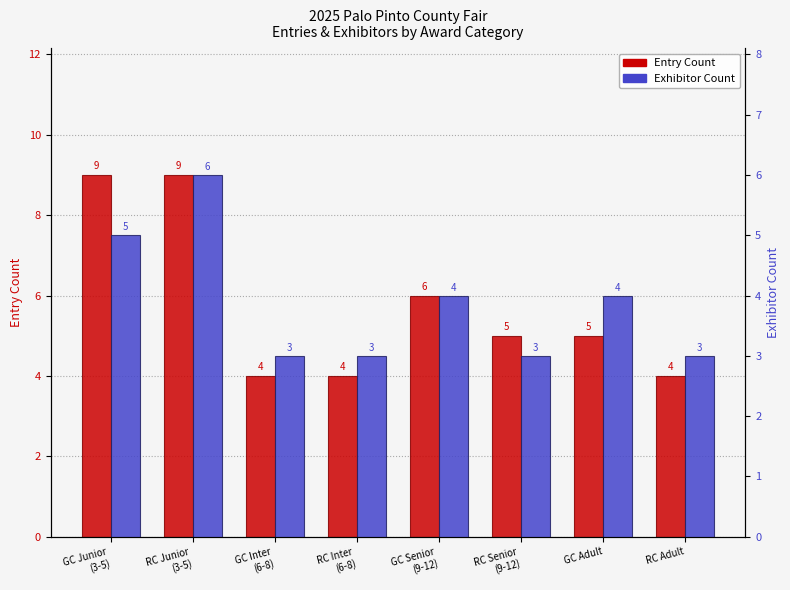

Count the Exhibitor Count values in the range 3 to 5.

7